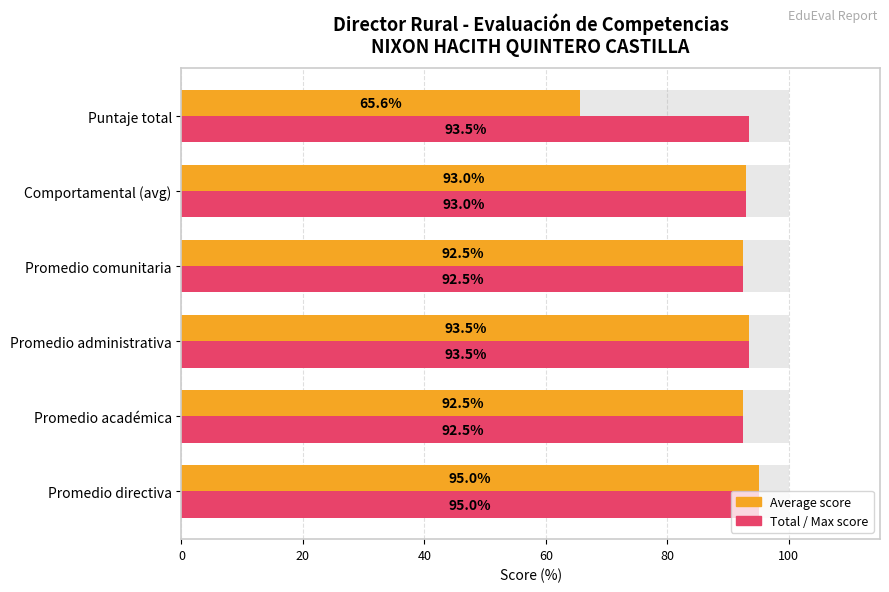

What are all the series names shown in the legend?

Average score, Total / Max score